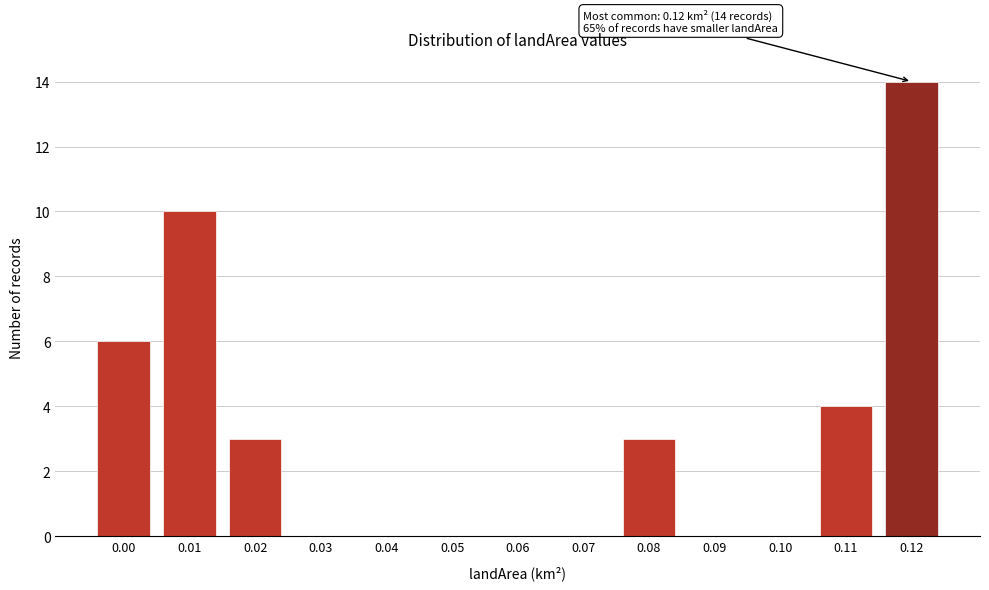

Reading left to right, list all the values displayed in this chart.

0.00=6	0.01=10	0.02=3	0.03=0	0.04=0	0.05=0	0.06=0	0.07=0	0.08=3	0.09=0	0.10=0	0.11=4	0.12=14